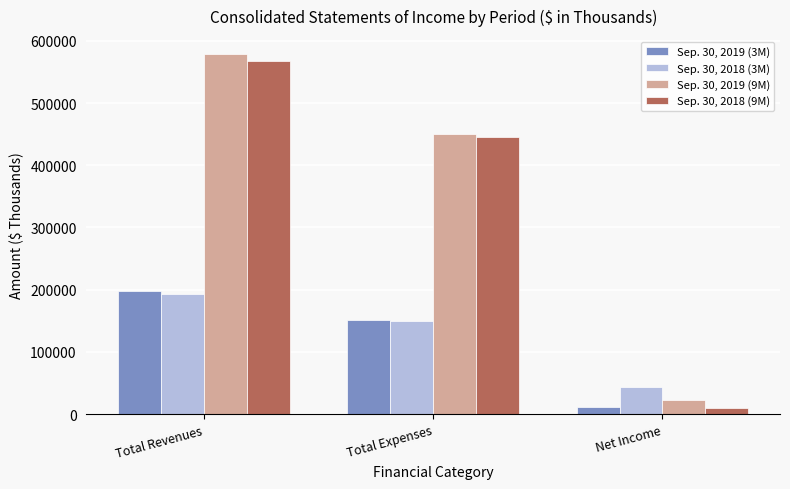

What is the value of the Sep. 30, 2019 (3M) bar at the 2nd from the left?

151811